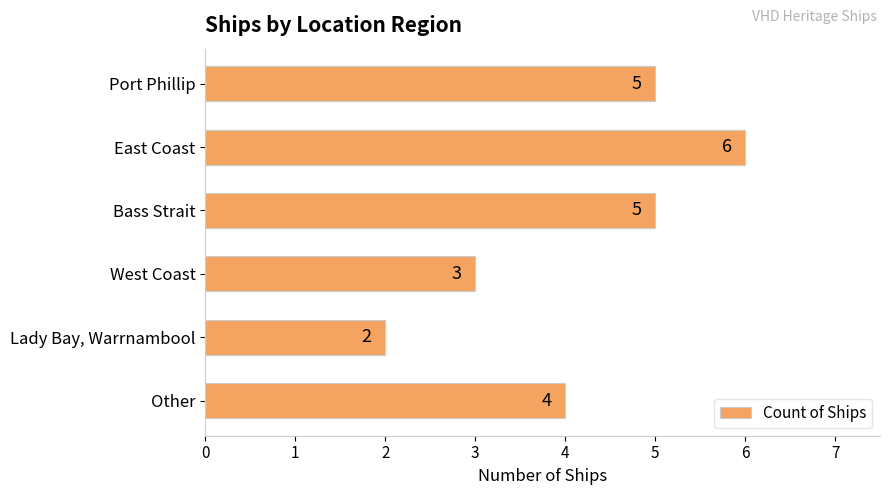

Reading top to bottom, what are all the values shown in this chart?

5	6	5	3	2	4